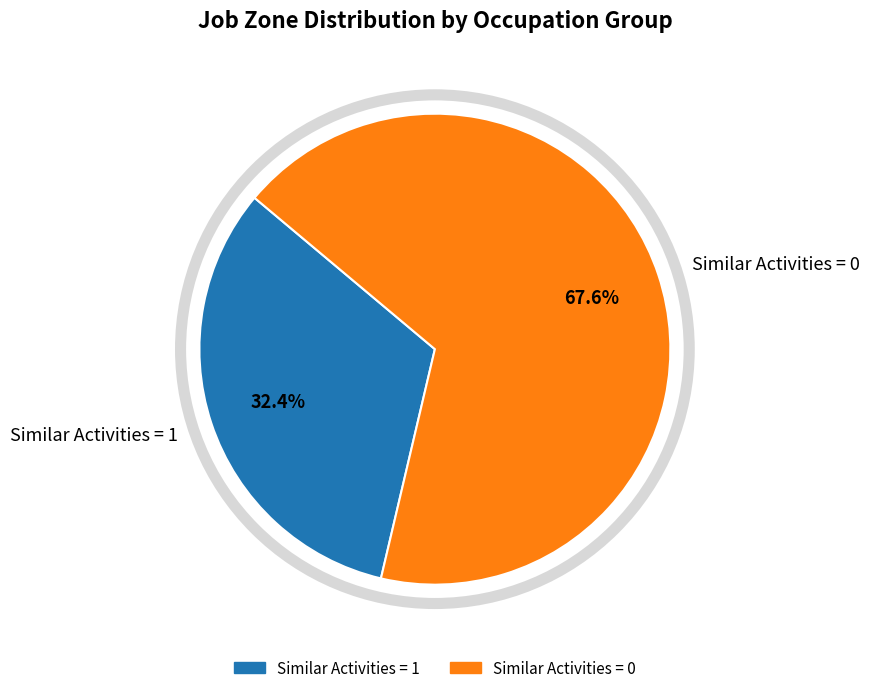

What percentage do Similar Activities = 0 and Similar Activities = 1 together represent?

100.0%